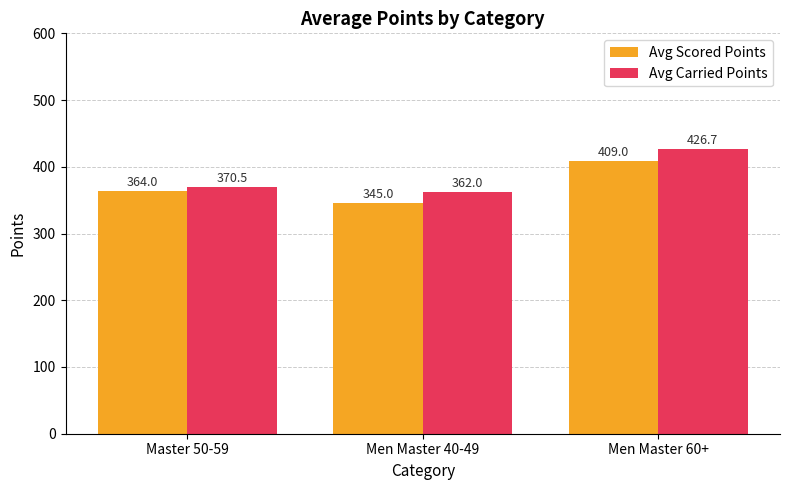

Reading left to right, what are all the values shown in this chart?

Avg Scored Points: Master 50-59=364.0	Men Master 40-49=345.0	Men Master 60+=409.0
Avg Carried Points: Master 50-59=370.5	Men Master 40-49=362.0	Men Master 60+=426.7